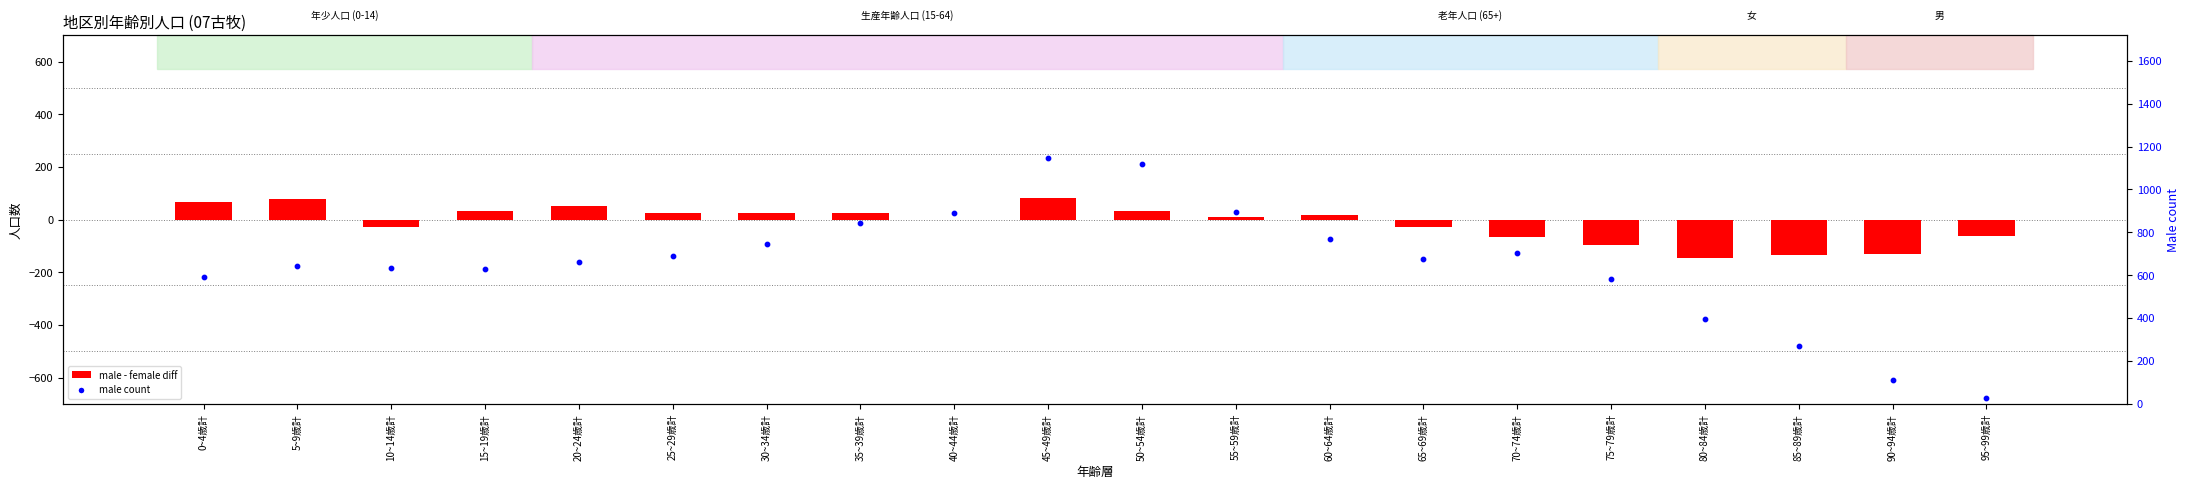

At which category is the sum across all series the highest?

45~49歳計